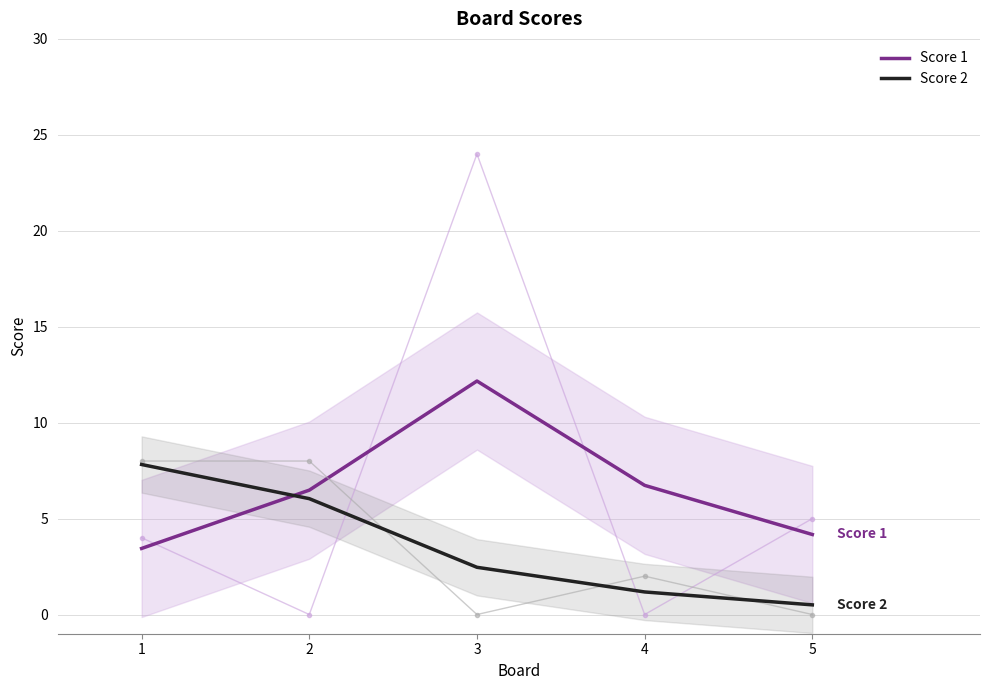

Is the value of Score 2 at 4 greater than the value of Score 1 at 3?

No